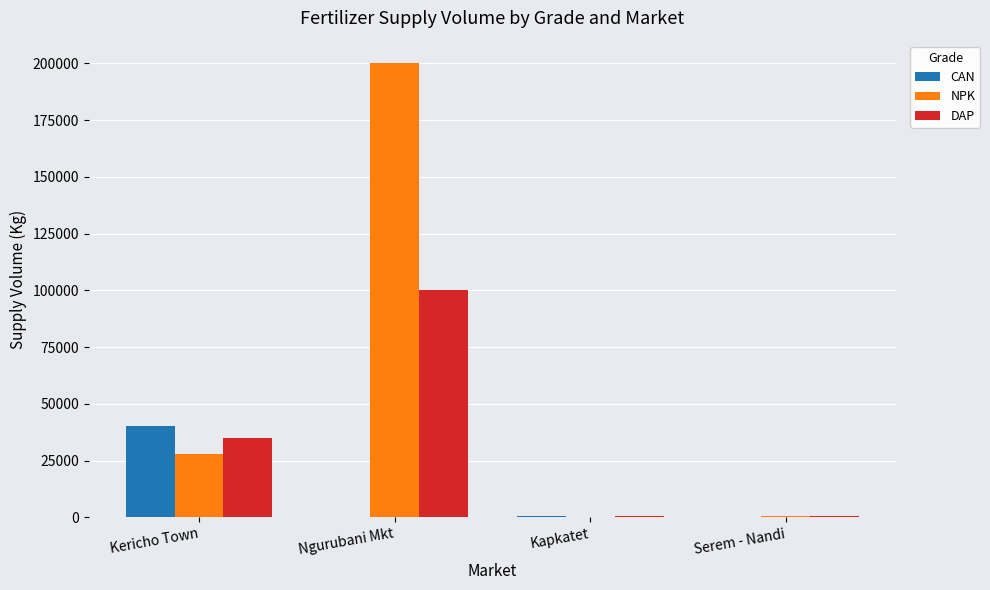

What is the spread (max minus min) of values at Kericho Town?

12000